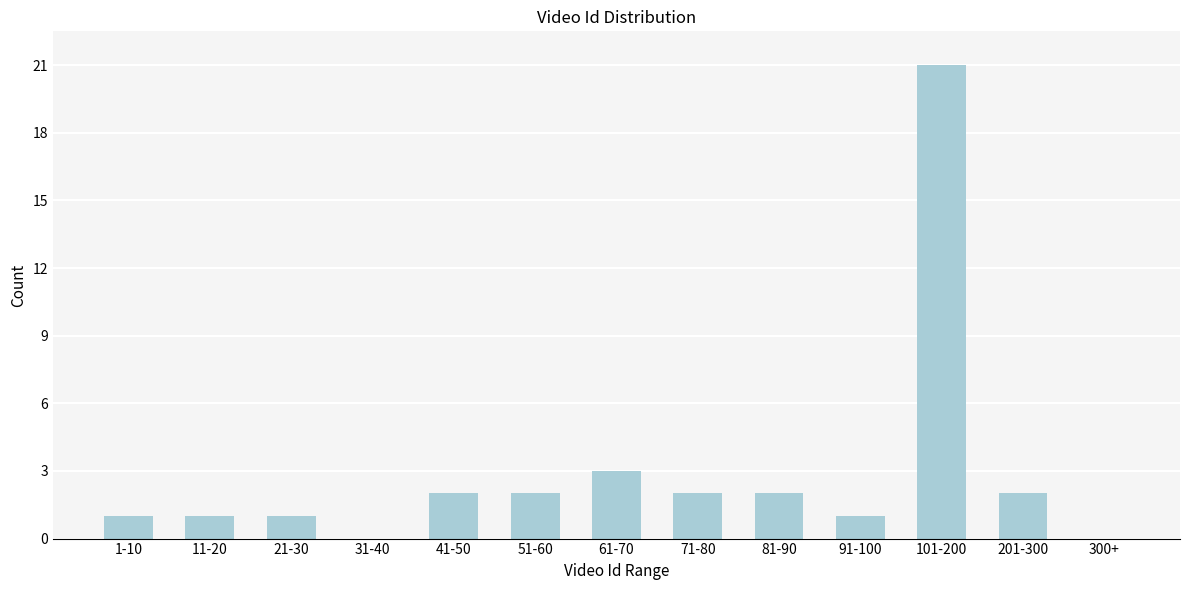

Reading left to right, extract all data points from this chart.

1-10=1	11-20=1	21-30=1	31-40=0	41-50=2	51-60=2	61-70=3	71-80=2	81-90=2	91-100=1	101-200=21	201-300=2	300+=0